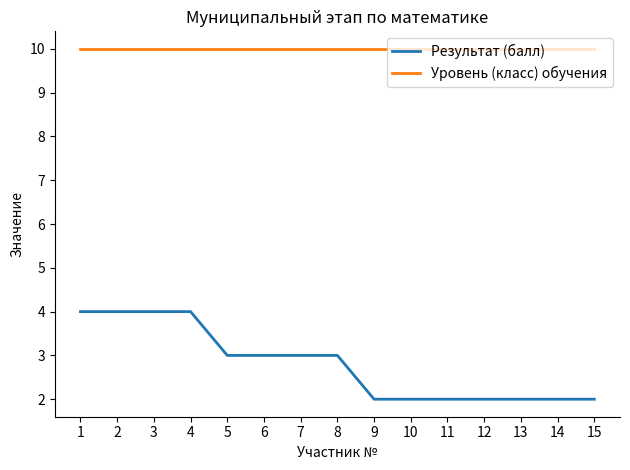

True or false: Результат (балл) and Уровень (класс) обучения cross at least once.

False